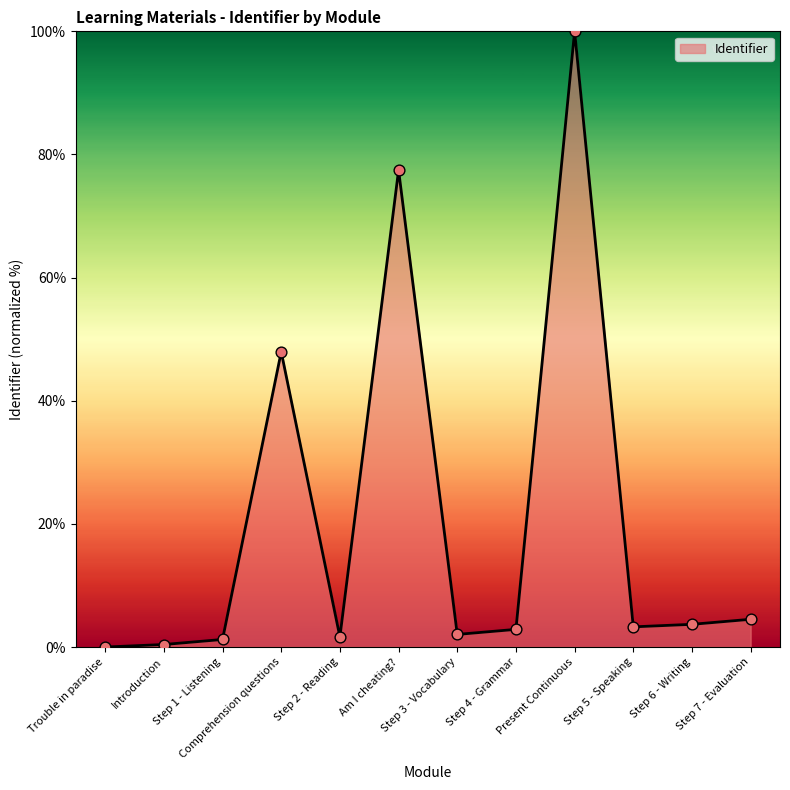

What is the change in value from Step 6 - Writing to Step 7 - Evaluation?

+0.8